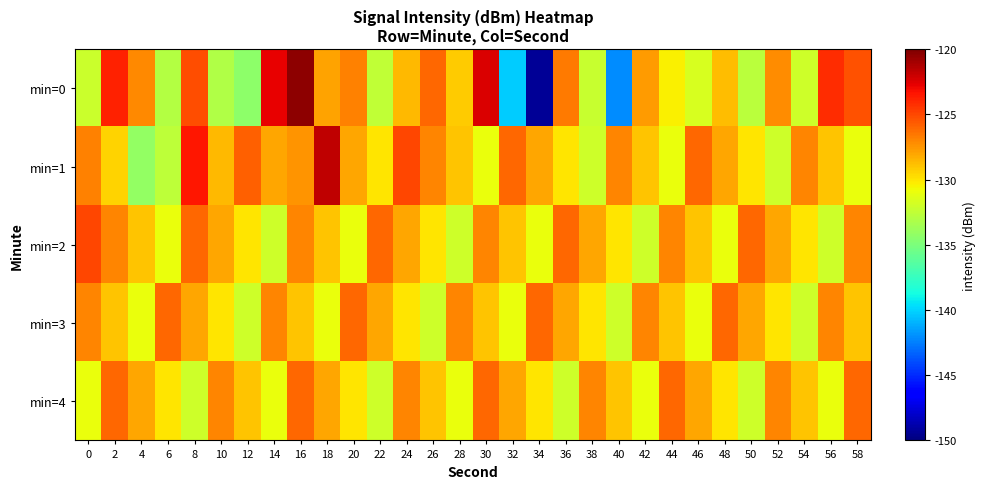

Which series has the largest total across all categories?

min=1